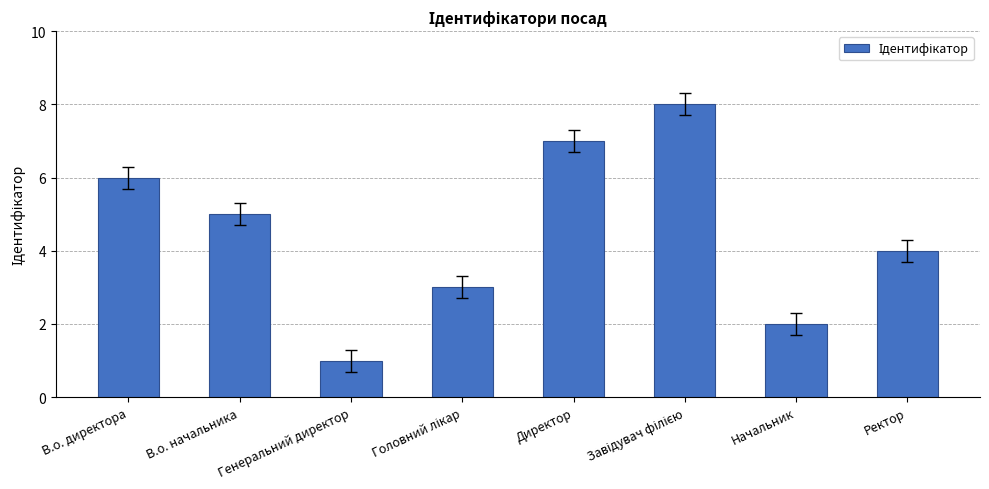

Approximately how many times larger is the value at Ректор compared to Генеральний директор?

4.0